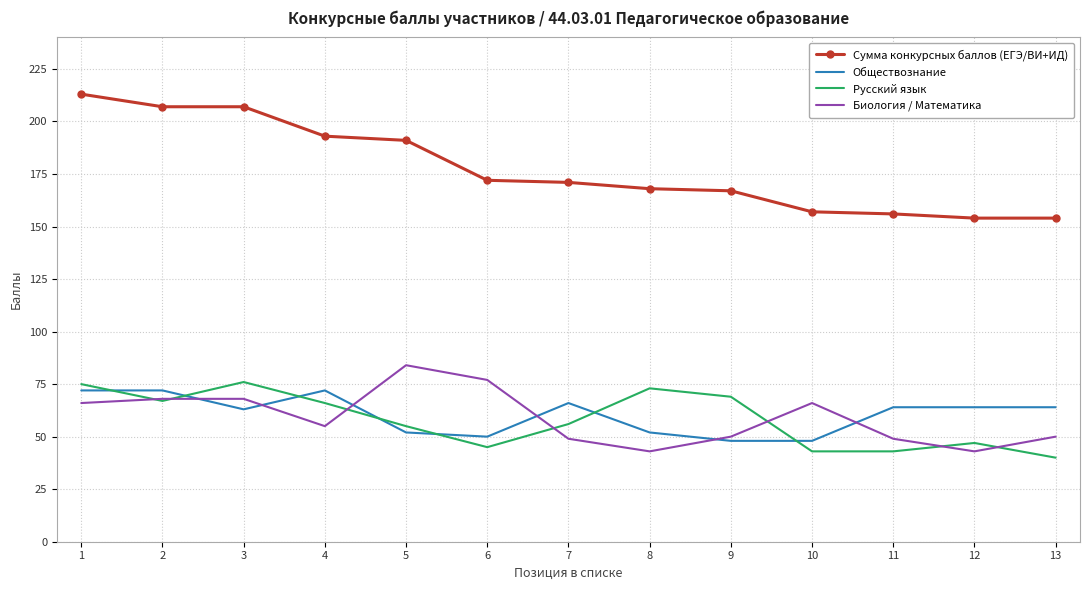

The value of Сумма конкурсных баллов (ЕГЭ/ВИ+ИД) at 12 is 54. True or false?

False